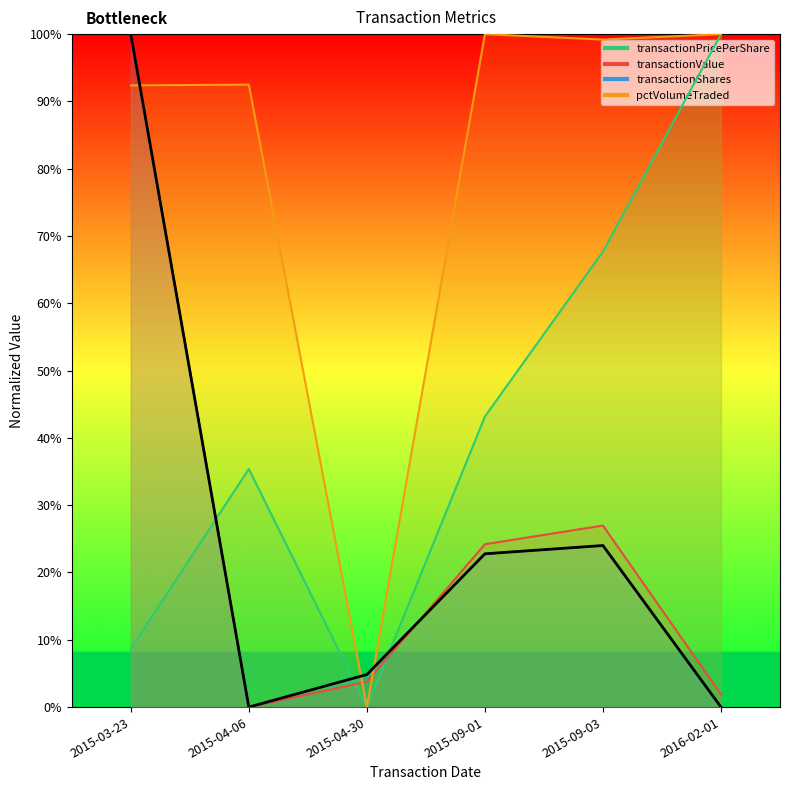

How many lines are shown in the chart?

4